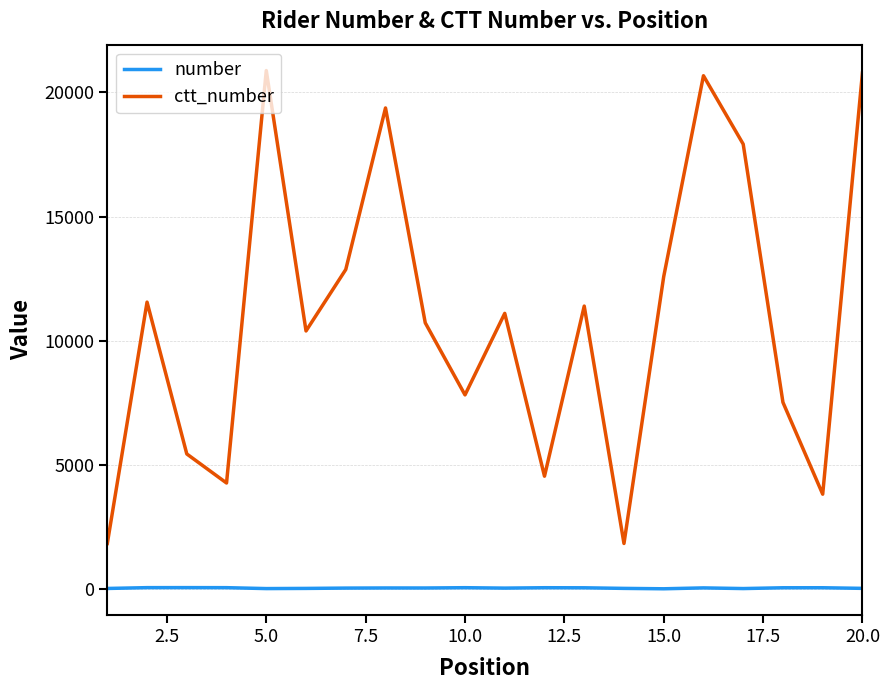

Which series has the widest spread of values?

ctt_number